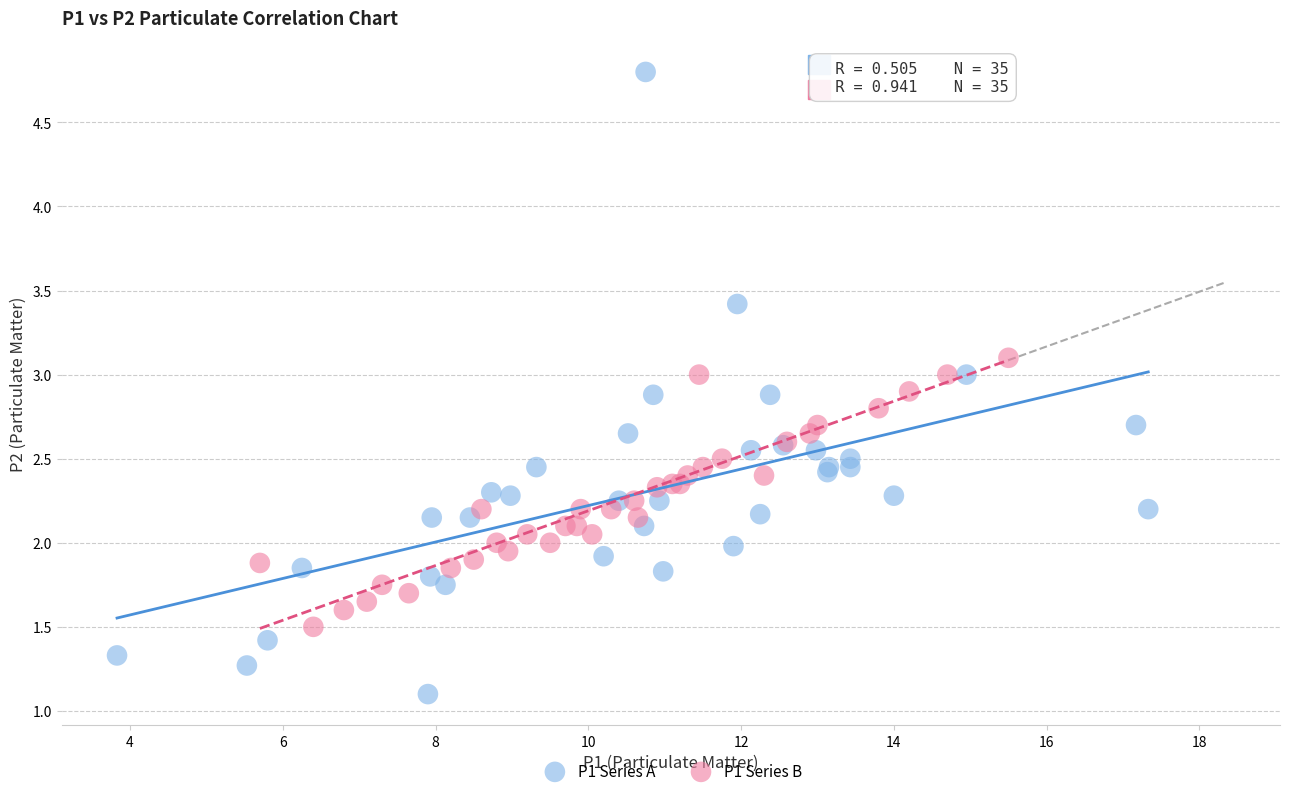

Which series contains the lowest Y value?

P1 Series A